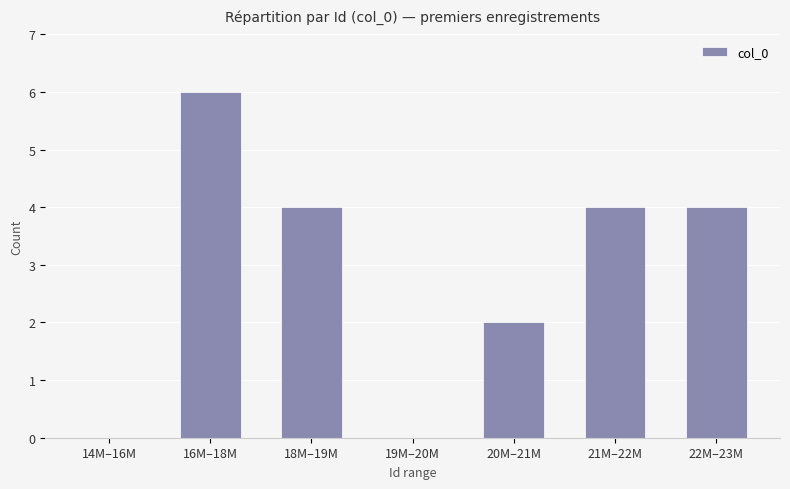

Reading right to left, transcribe all the data shown in this chart.

22M–23M=4	21M–22M=4	20M–21M=2	19M–20M=0	18M–19M=4	16M–18M=6	14M–16M=0